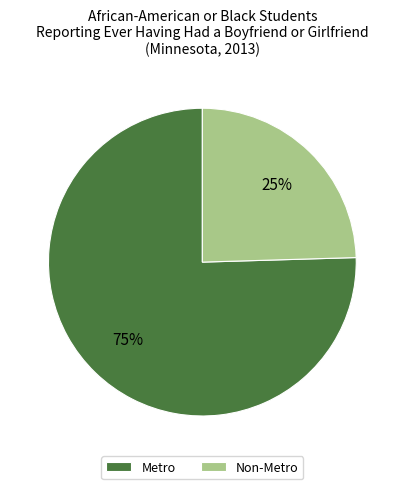

To the nearest percent, what is the average slice percentage?

50%